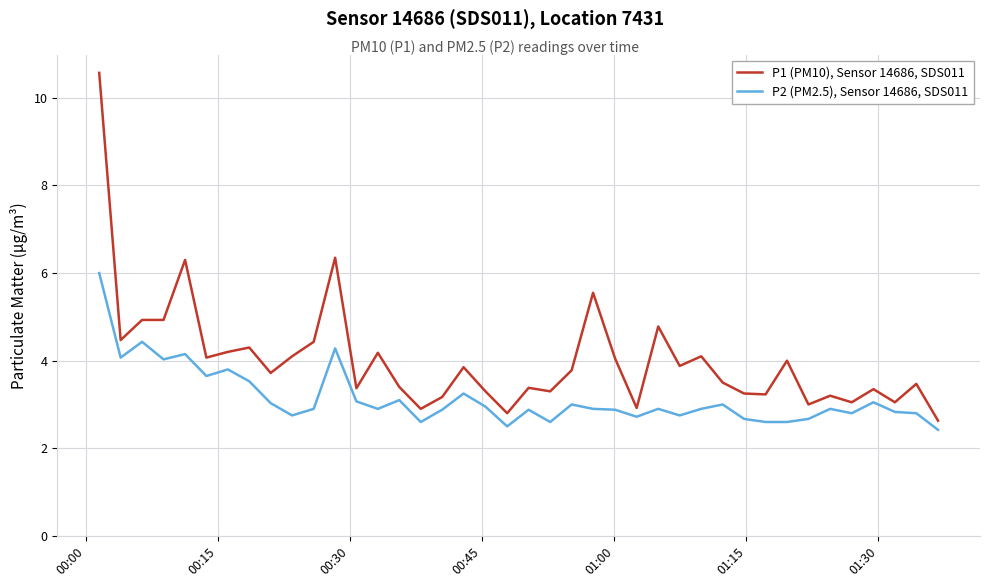

Count the number of data series in this chart.

2